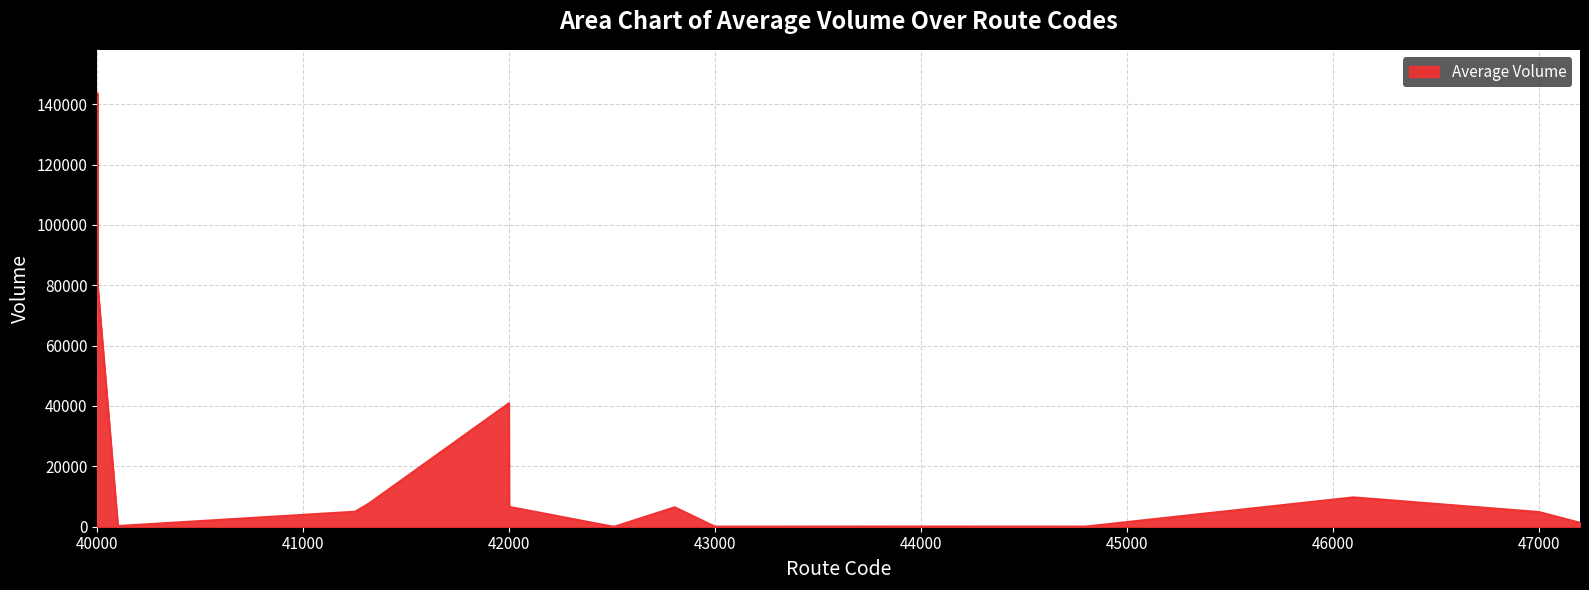

What is the difference between the maximum and minimum values?

143636